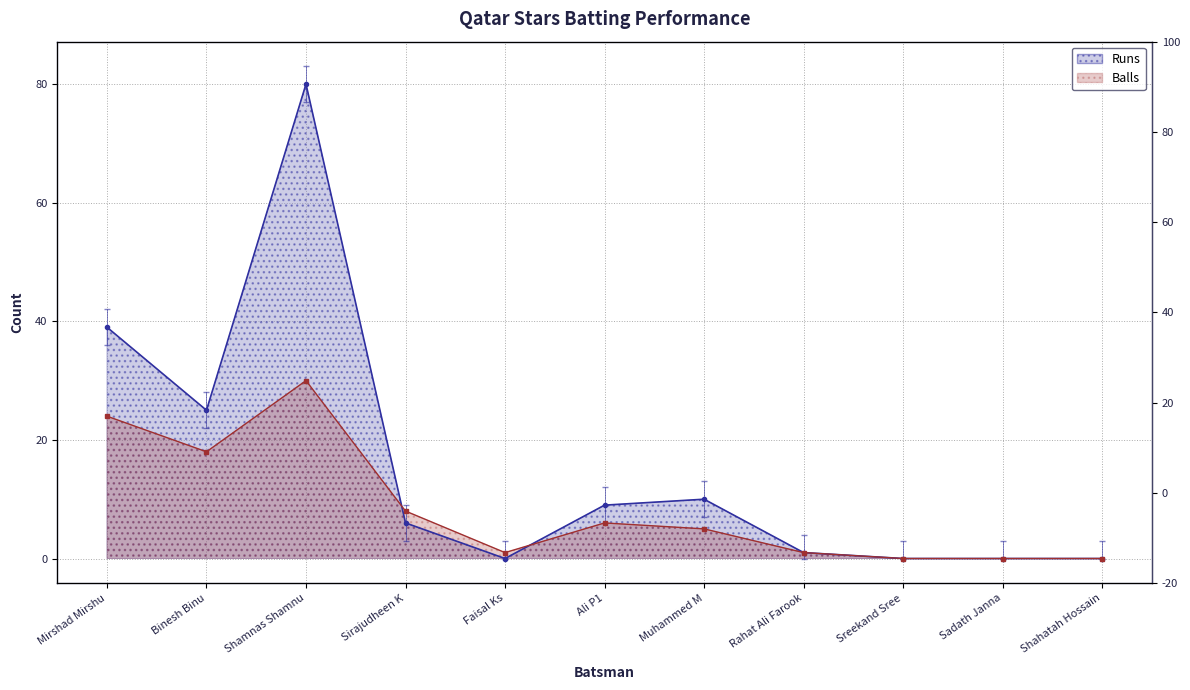

List the labels in order of Runs value, smallest first.

Faisal Ks, Sreekand Sree, Sadath Janna, Shahatah Hossain, Rahat Ali Farook, Sirajudheen K, Ali P1, Muhammed M, Binesh Binu, Mirshad Mirshu, Shamnas Shamnu